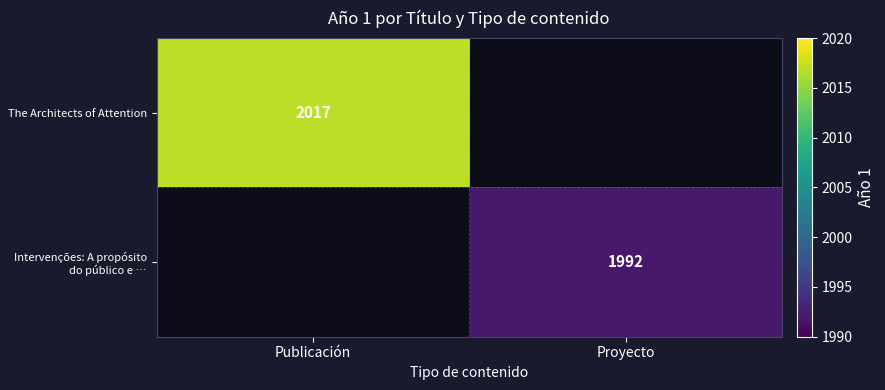

The Intervenções: A propósito do público e … series shows 737 at Proyecto. True or false?

False